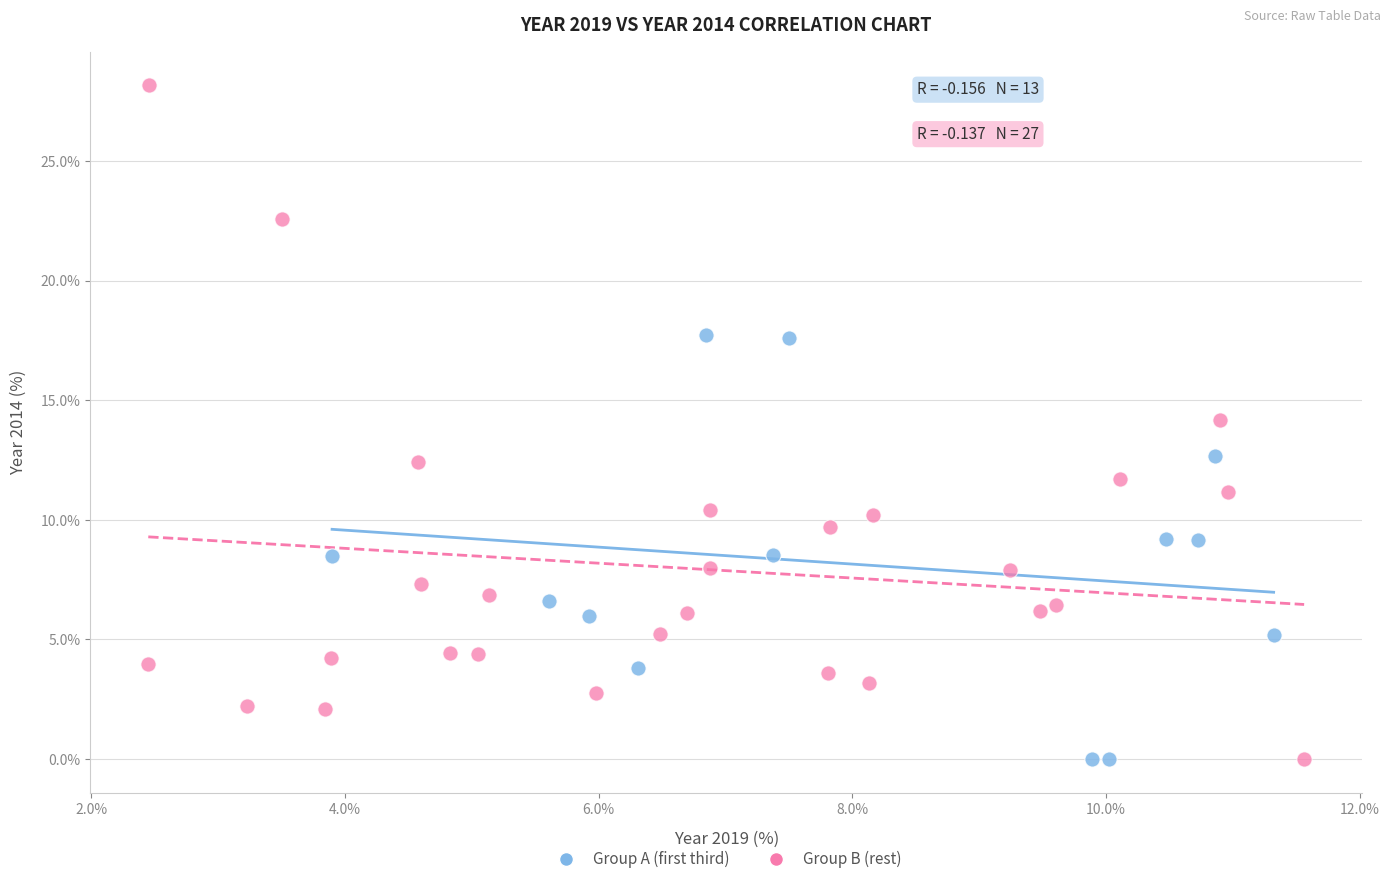

Which series has the widest spread of Y values?

Group B (rest)